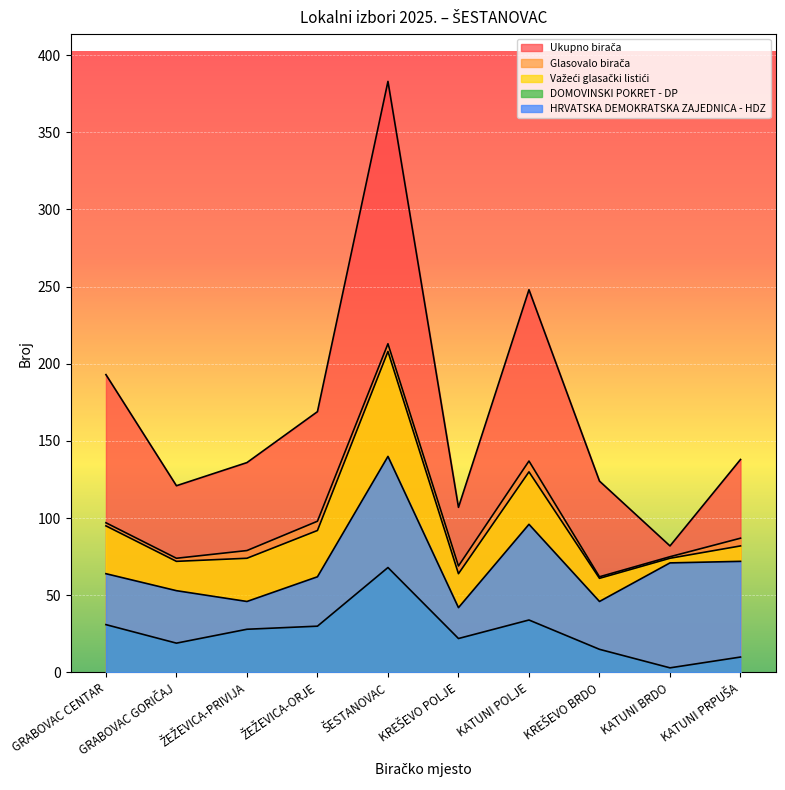

True or false: DOMOVINSKI POKRET - DP and Važeći glasački listići intersect in this chart.

False